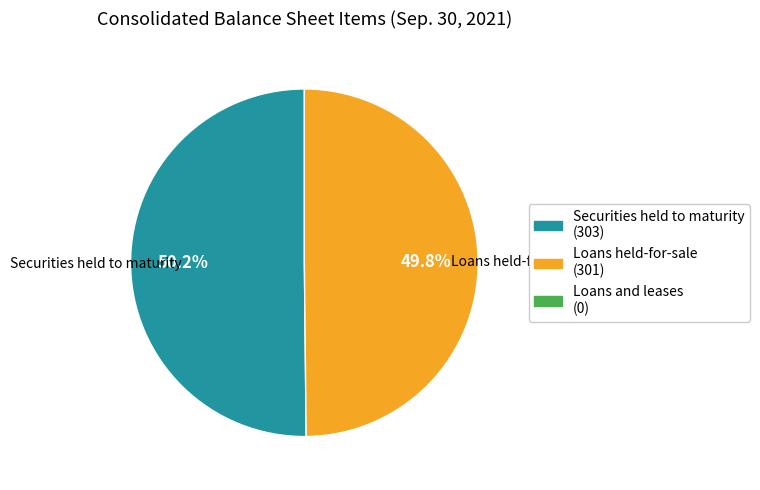

Count the number of slices in the pie.

2